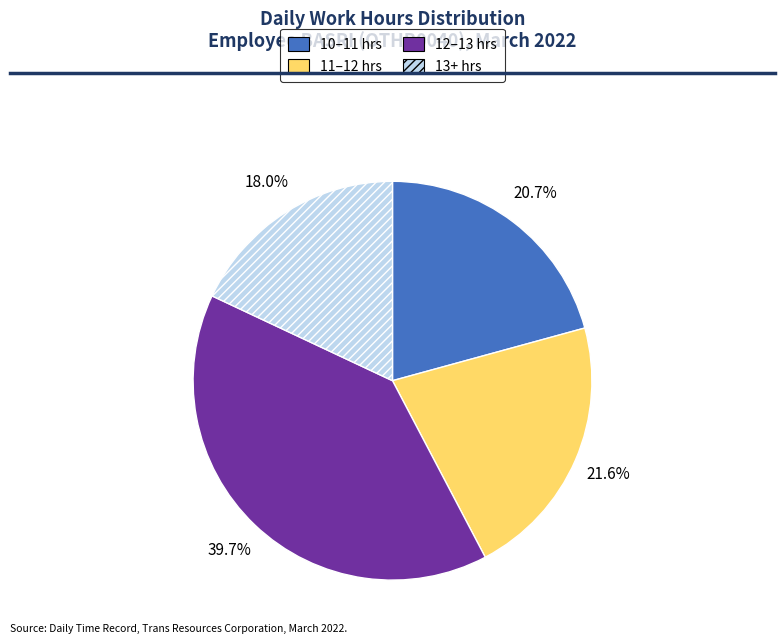

Rank the categories by value from lowest to highest.

13+ hrs, 10–11 hrs, 11–12 hrs, 12–13 hrs